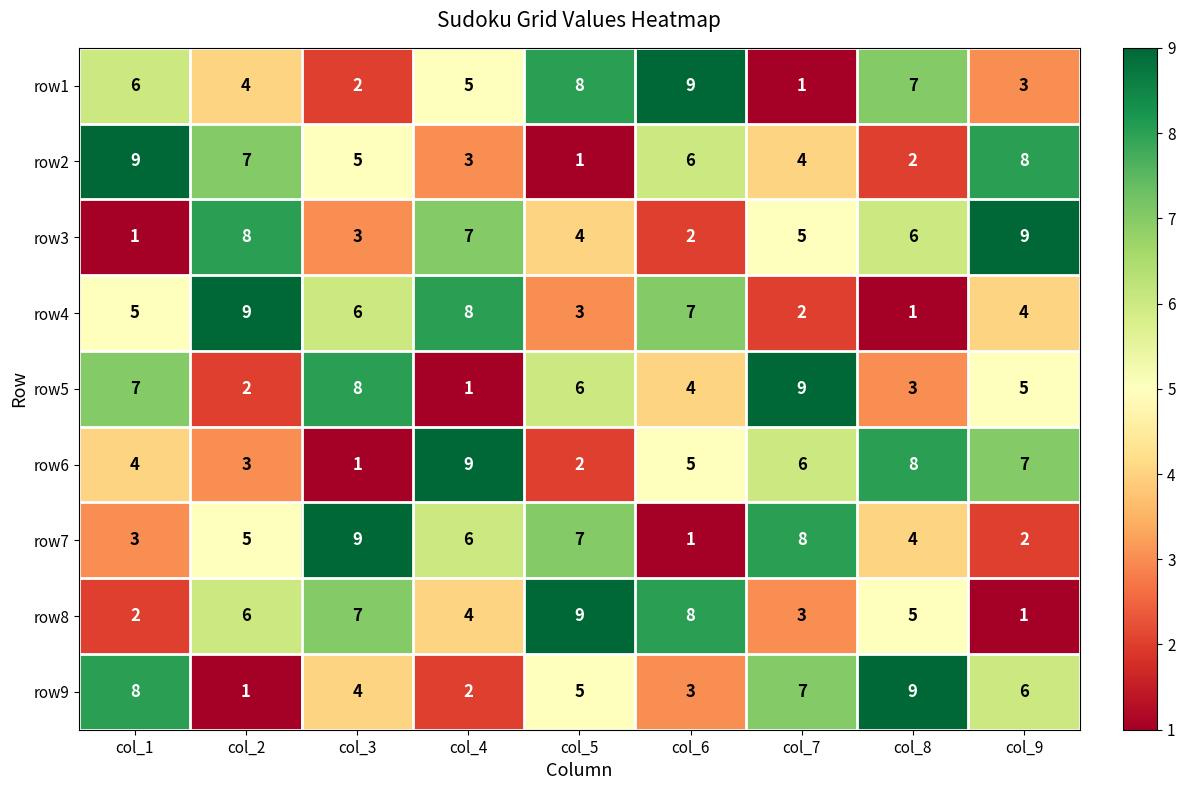

Is it true that row1 equals 3 at col_3?

False